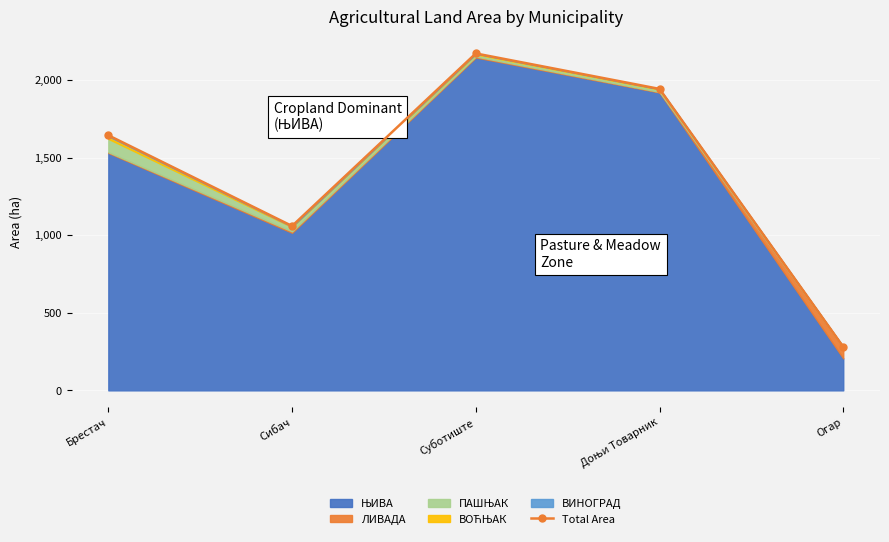

True or false: there are more than 0 points higher than both neighbors.

True